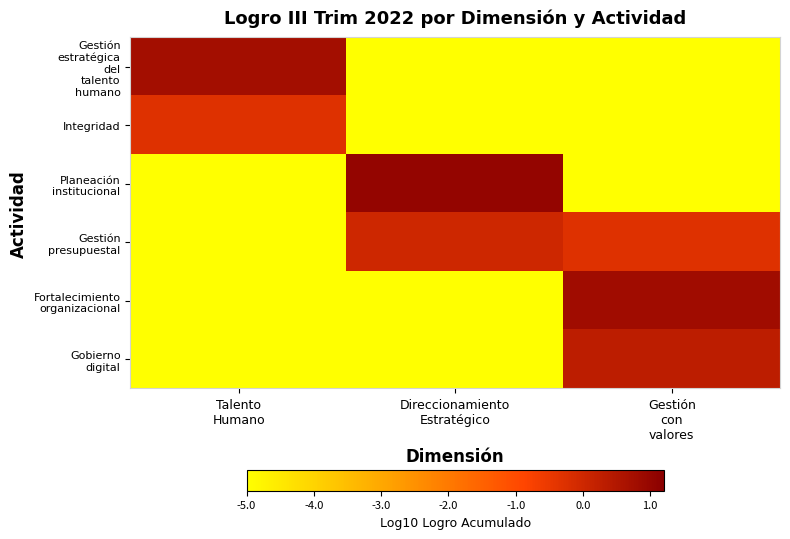

Which series has the largest range (max minus min)?

Planeación institucional